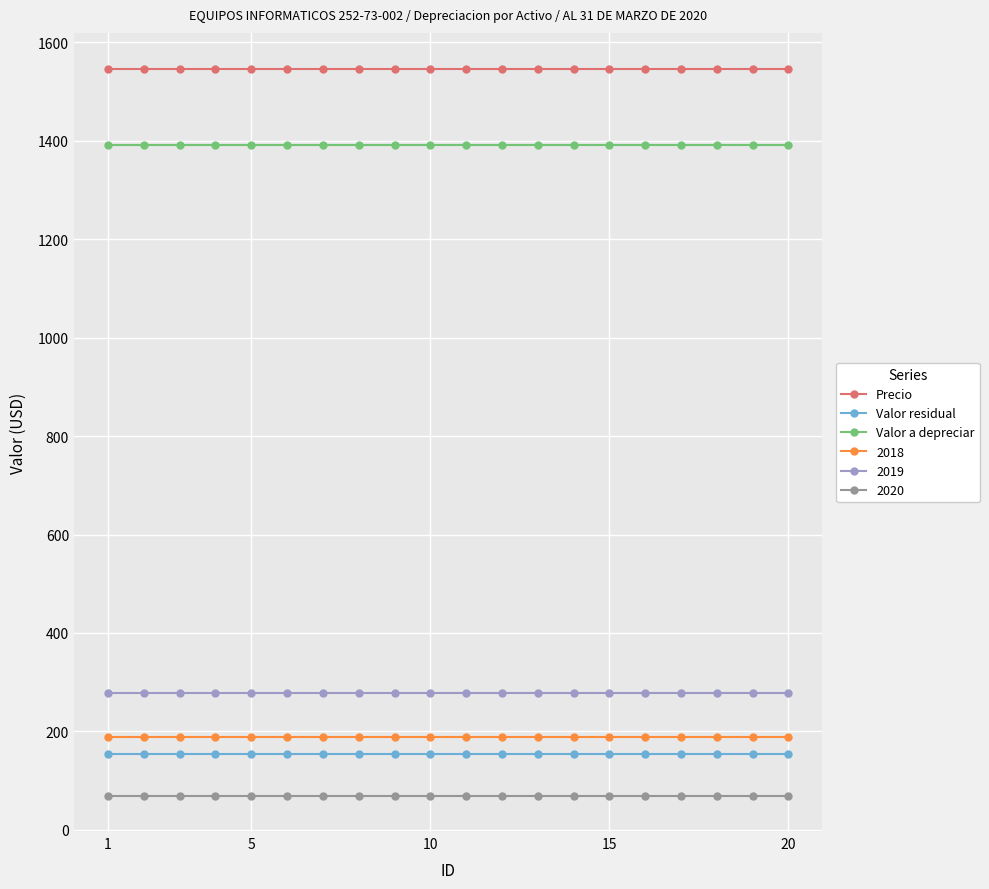

True or false: Precio and Valor a depreciar intersect in this chart.

False